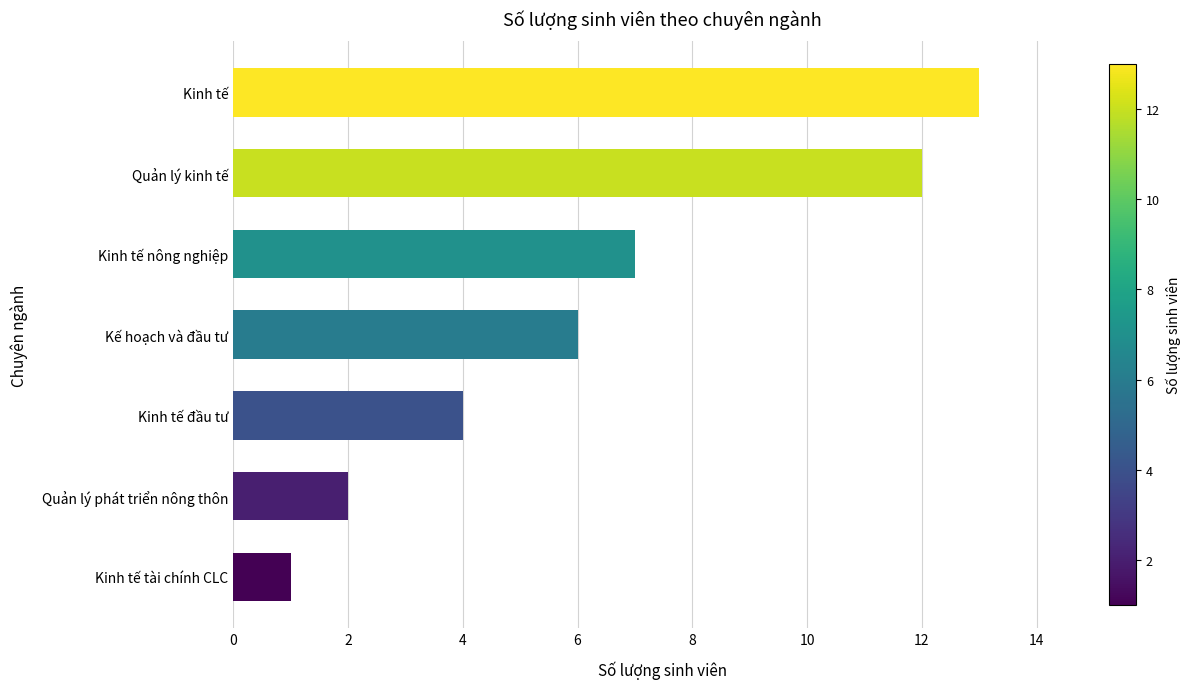

Reading bottom to top, what are all the values shown in this chart?

Kinh tế tài chính CLC=1	Quản lý phát triển nông thôn=2	Kinh tế đầu tư=4	Kế hoạch và đầu tư=6	Kinh tế nông nghiệp=7	Quản lý kinh tế=12	Kinh tế=13